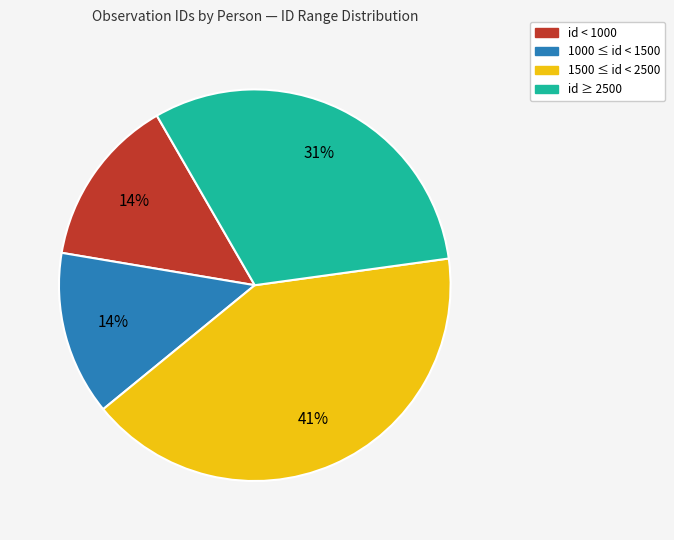

How many segments does this pie chart have?

4